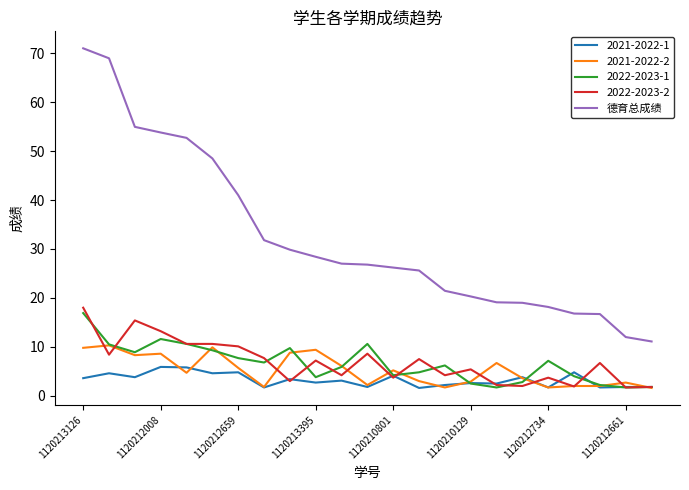

True or false: 2021-2022-1 and 德育总成绩 intersect in this chart.

False